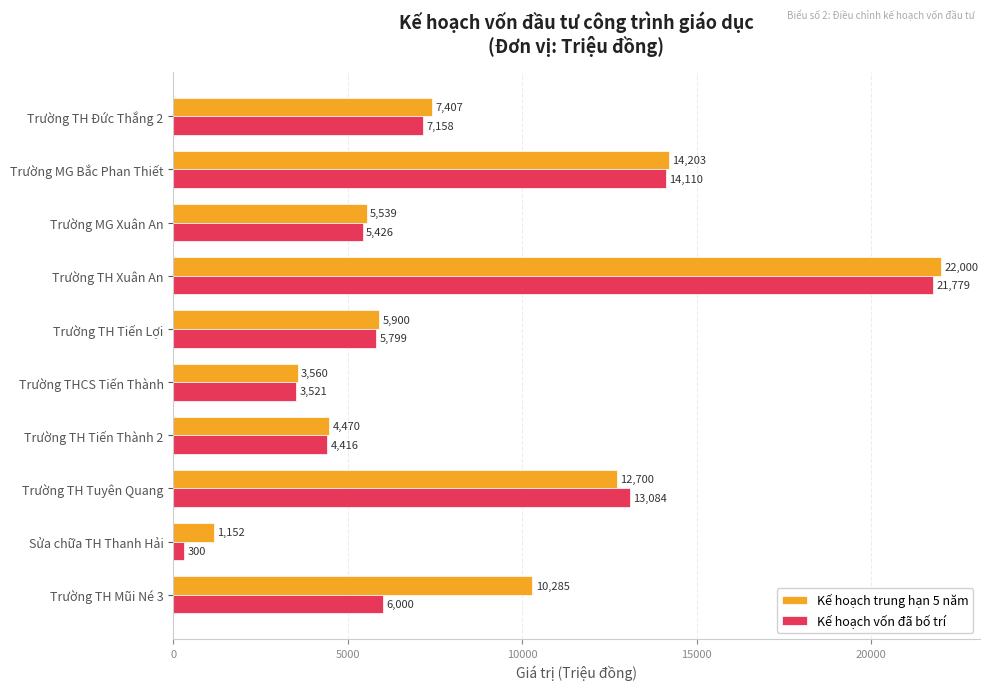

What is the average value of the Kế hoạch trung hạn 5 năm series?

8722